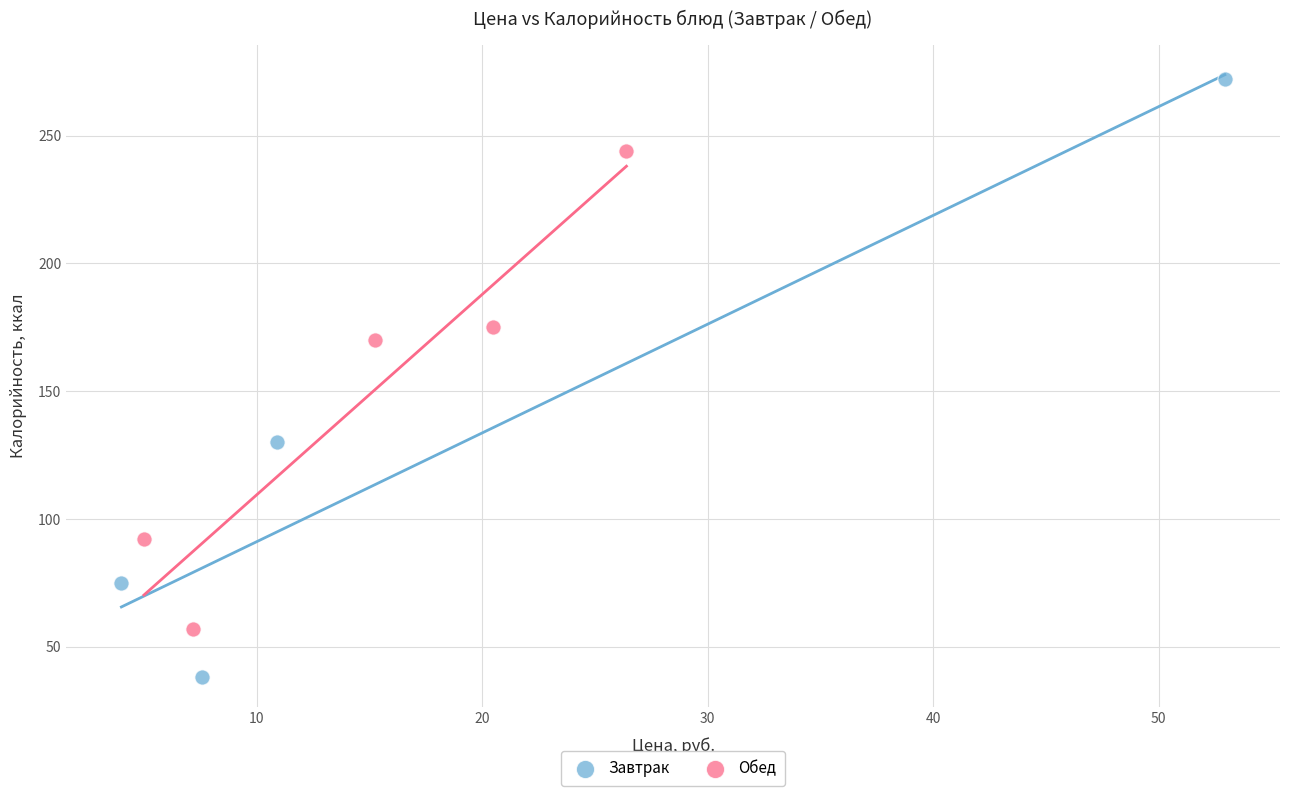

Which series contains the highest Y value?

Завтрак